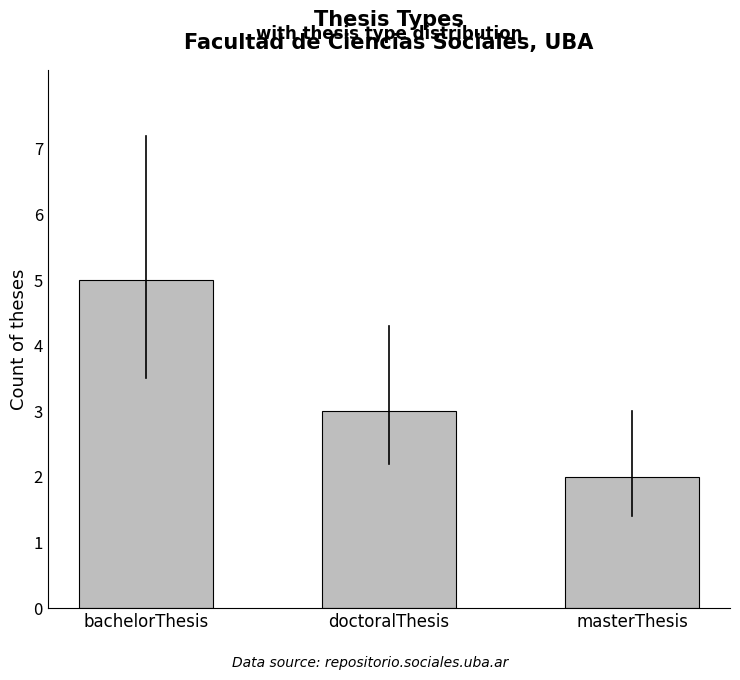

Between masterThesis and bachelorThesis, which is larger?

bachelorThesis